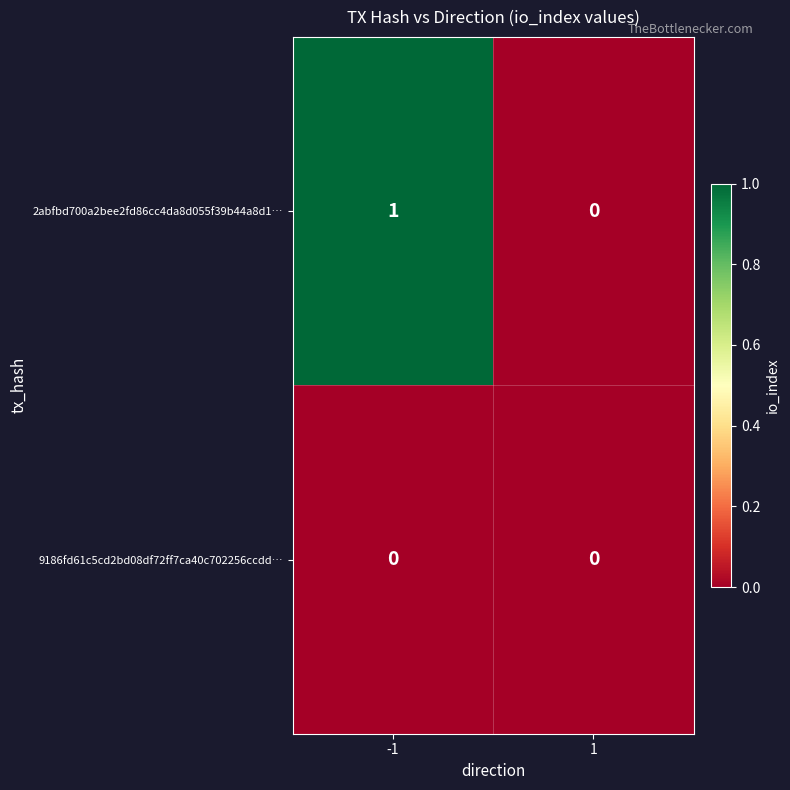

Rank the series by their average value, from lowest to highest.

9186fd61c5cd2bd08df72ff7ca40c702256ccdd…, 2abfbd700a2bee2fd86cc4da8d055f39b44a8d1…